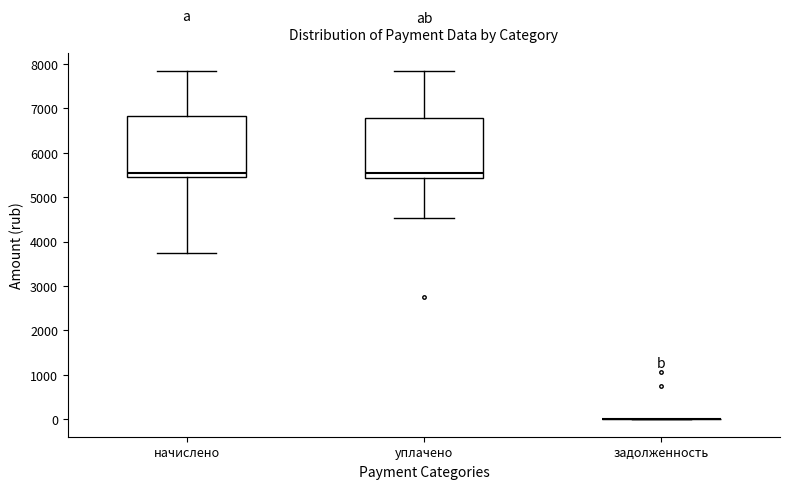

Reading left to right, transcribe this box plot: for each box, give where its median line is, the range the box spans, and where its two whiskers end, as read against the y-axis. The values are not printed on the chart, so give them approximately, as read against the axis.

начислено: median 5600, box 5500 to 6800, whiskers 3800 to 7800
уплачено: median 5600, box 5400 to 6800, whiskers 4500 to 7800
задолженность: box collapsed to a line at 0, whiskers 0 to 0